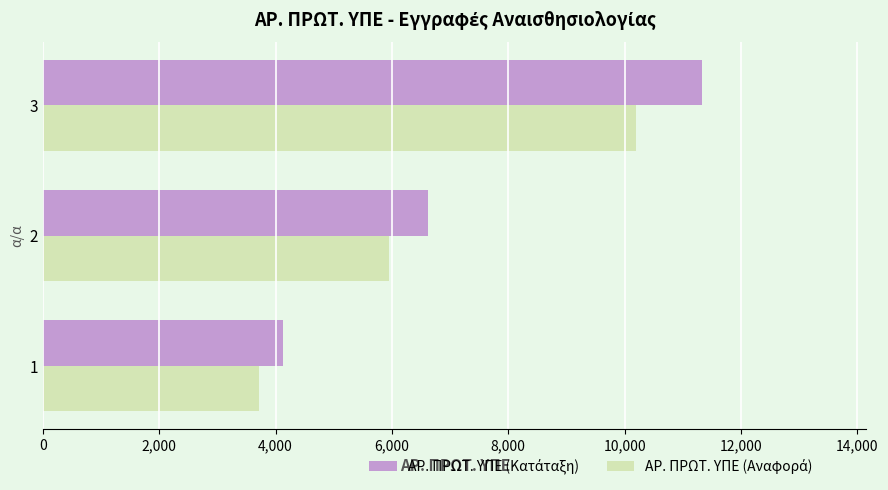

What is the spread (max minus min) of values at 2?

661.6